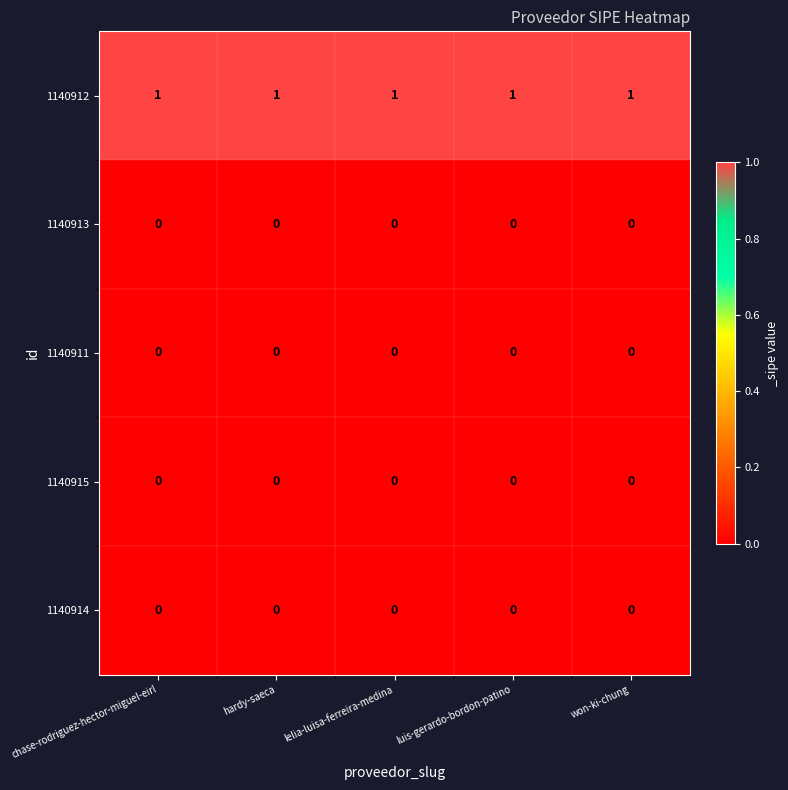

Which series has the largest total across all categories?

1140912